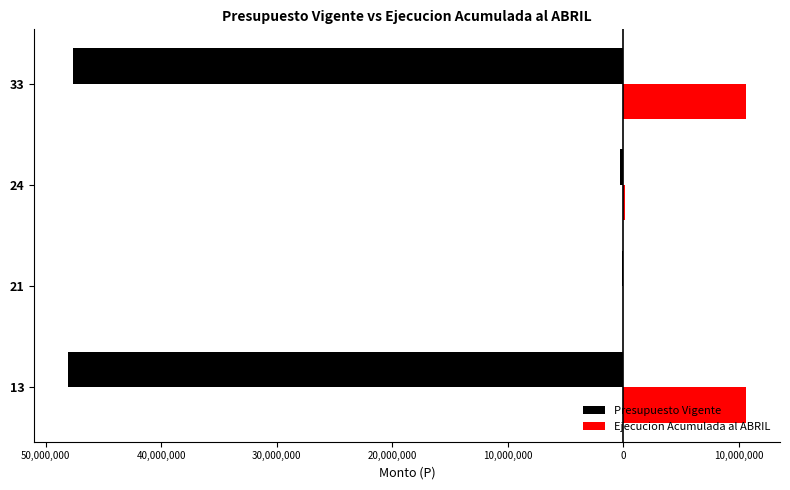

What is the smallest value displayed?

-48026752